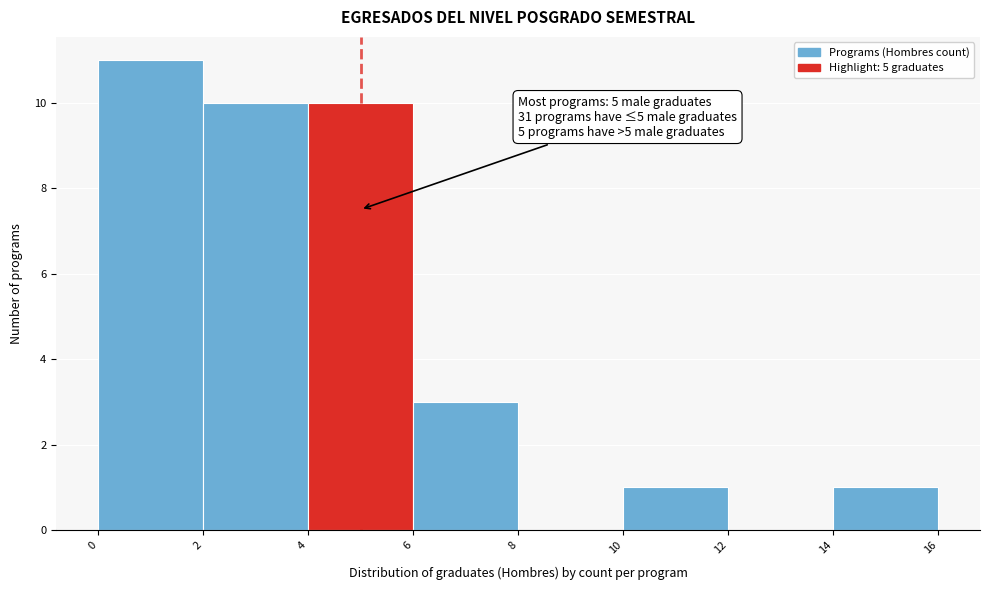

Over which range of the x-axis is the bar tallest?

0 to 2